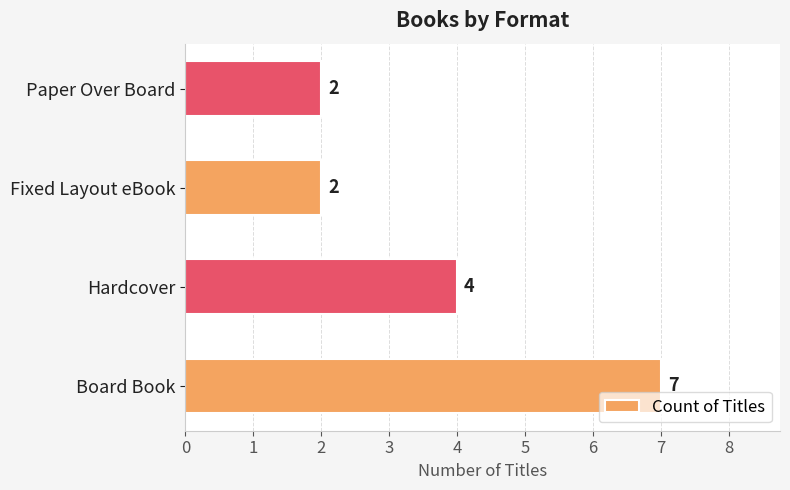

True or false: the data shows 2 at Paper Over Board.

True